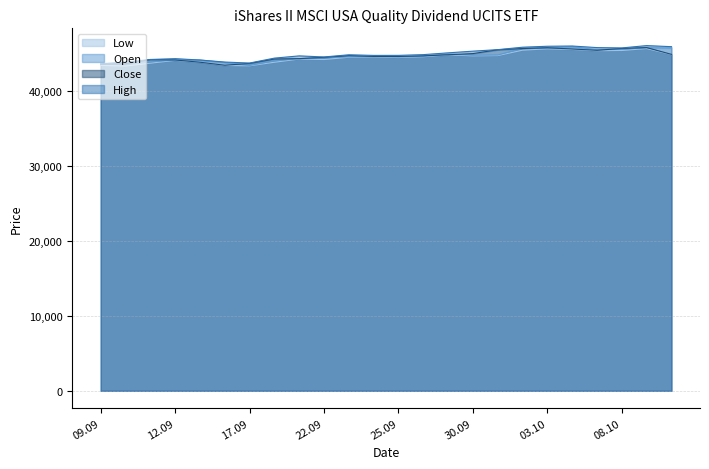

What is the minimum value for Low?

43376